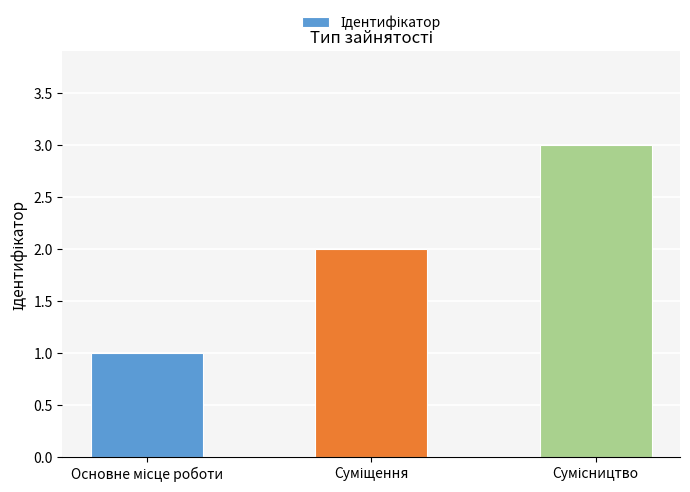

How many distinct data groups are displayed?

1